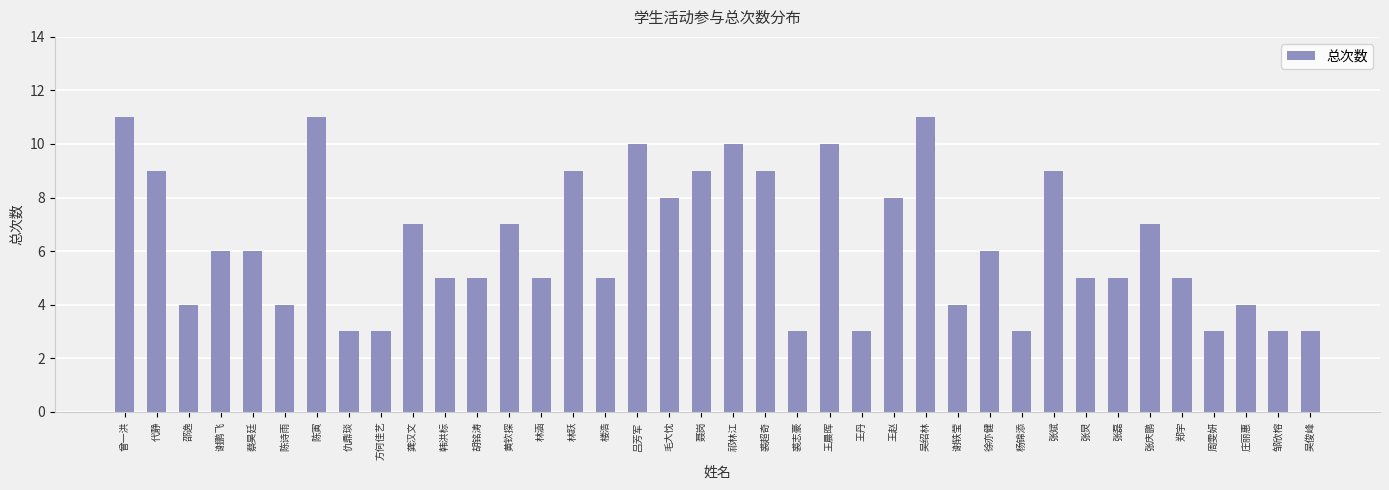

What is the minimum value shown in the chart?

3